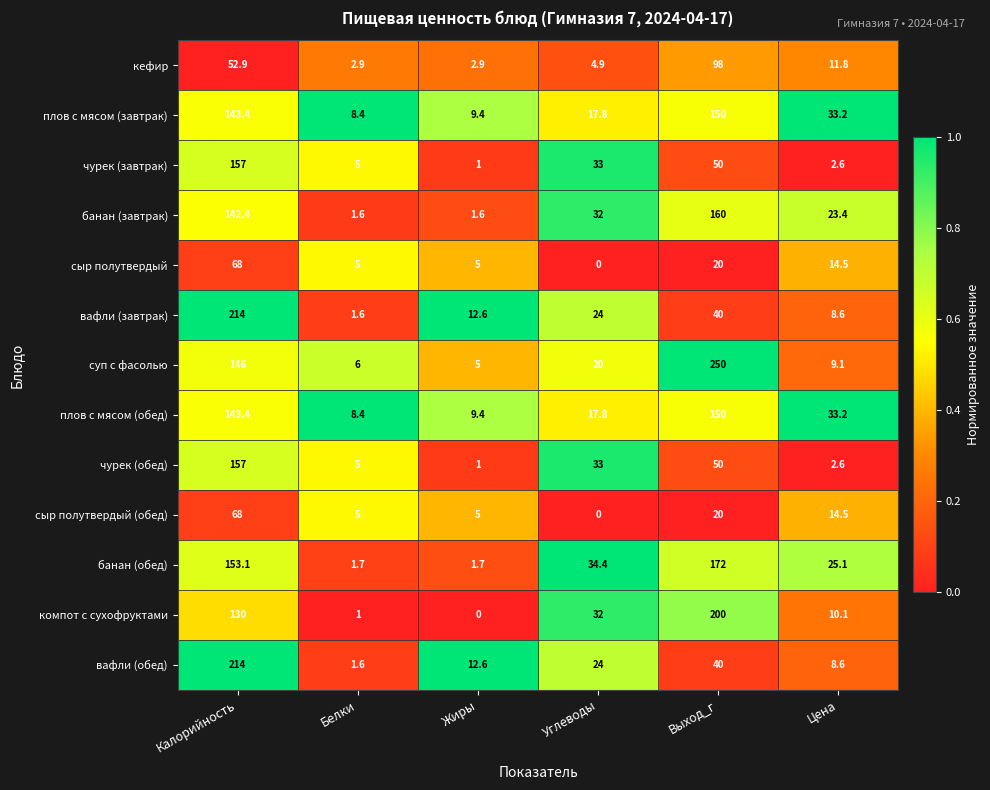

The чурек (обед) series shows 3.8 at Цена. True or false?

False